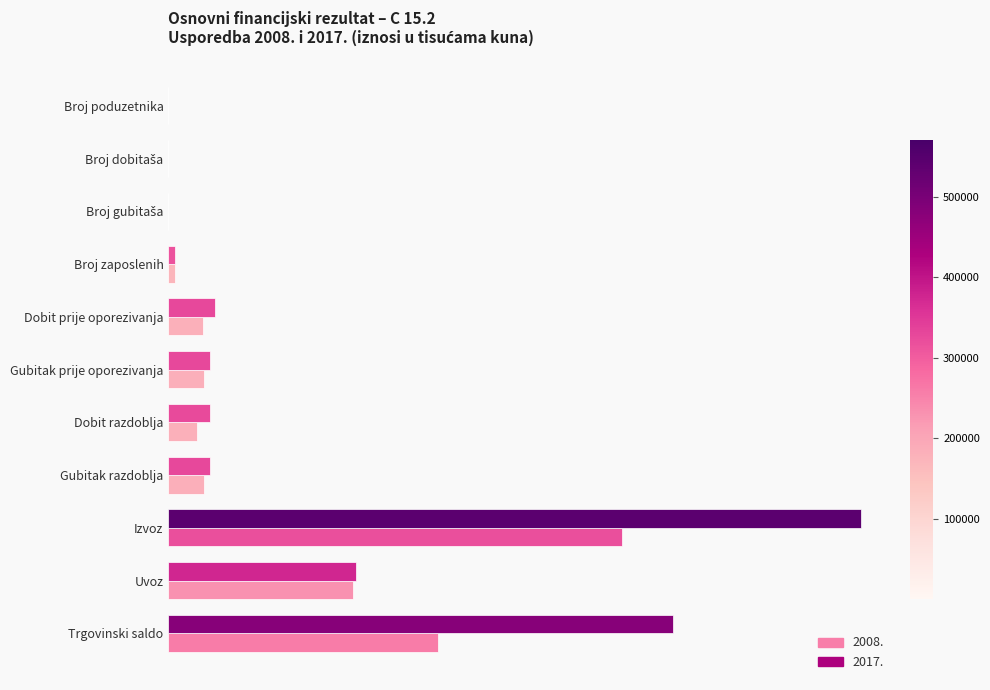

What are all the series names shown in the legend?

2008., 2017.